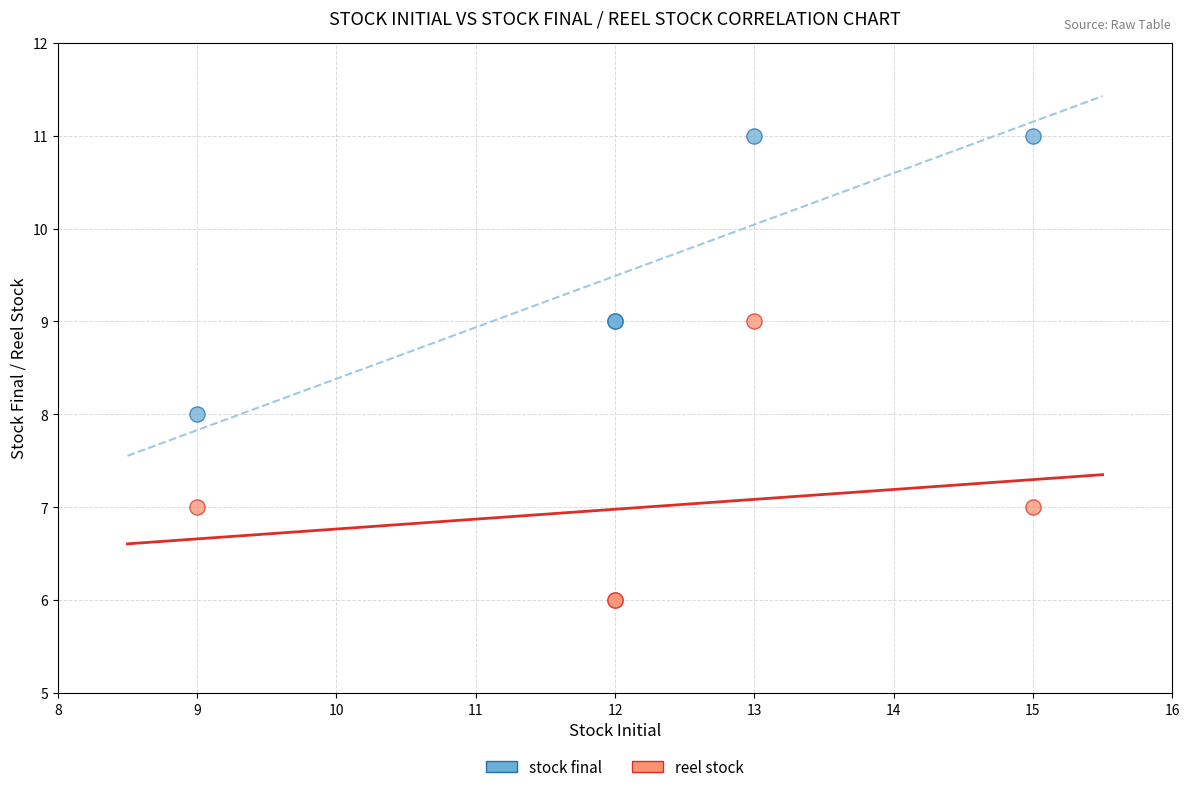

Which series contains the lowest Y value?

reel stock